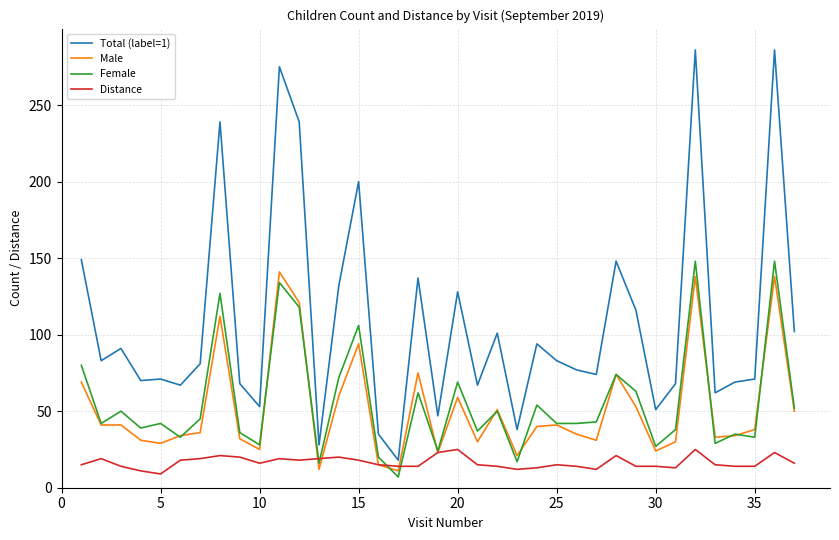

After their last crossing, which series has the higher values: Distance or Male?

Male